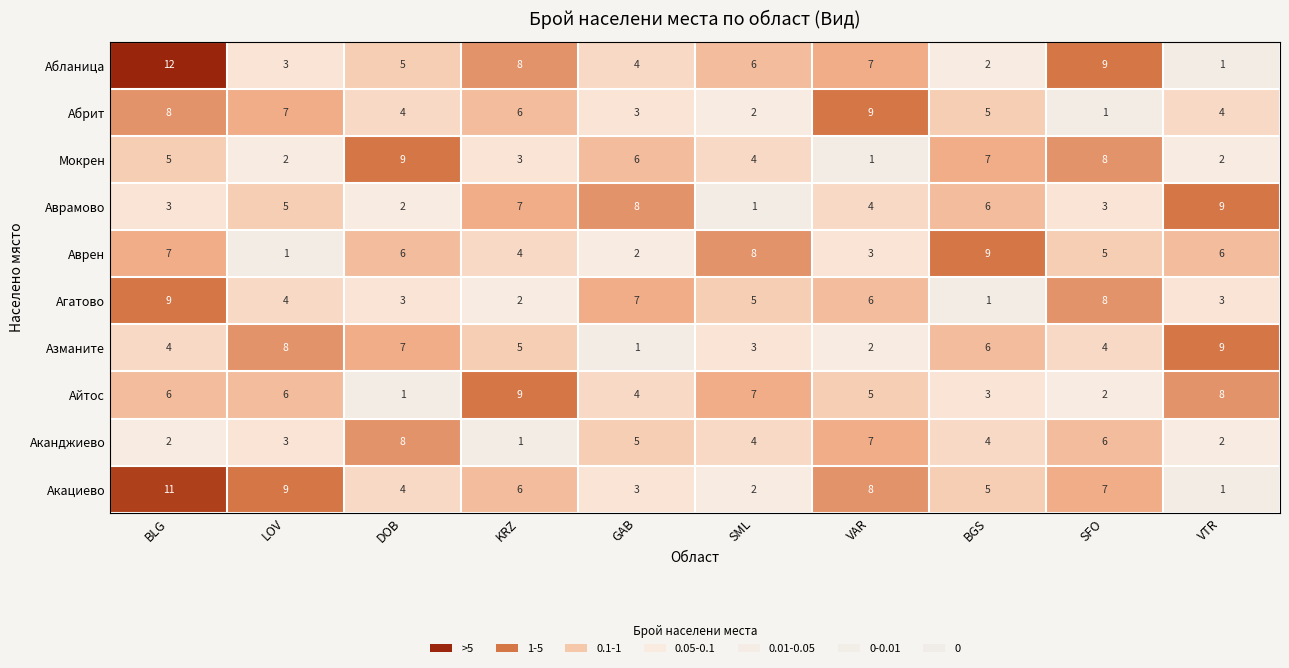

Which series has the largest range (max minus min)?

Абланица